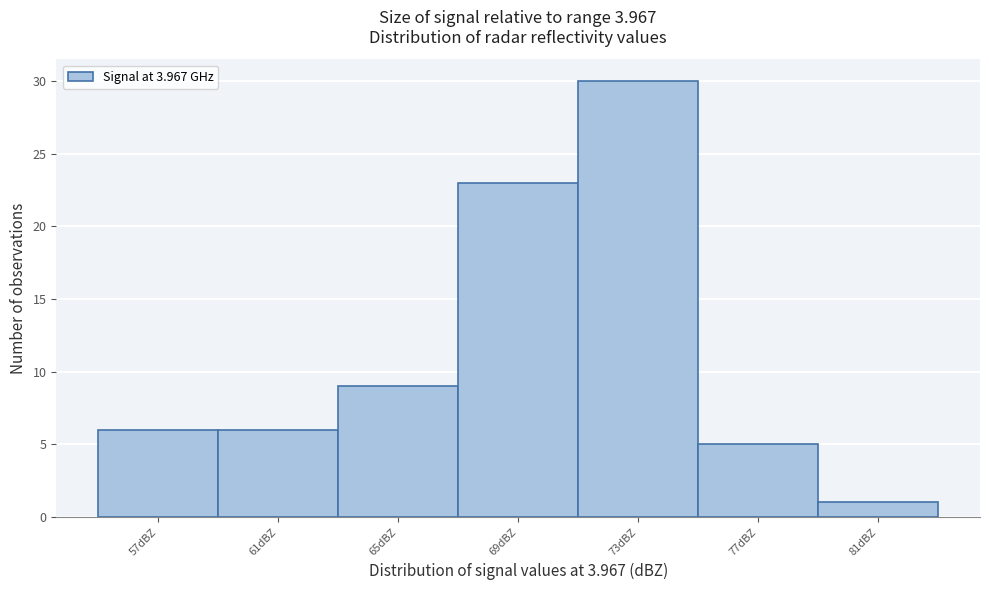

Reading left to right, transcribe this chart: for each bar, give the range it covers on the x-axis and its height. Neither the bar edges nor the heights are printed on the chart, so give them approximately, as read against the axes.

54.8 to 58.8: 6
58.8 to 62.8: 6
62.8 to 66.8: 9
66.8 to 70.8: 23
70.8 to 74.8: 30
74.8 to 78.8: 5
78.8 to 82.8: 1